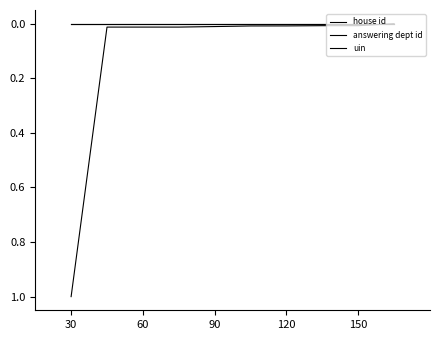

At which category does uin reach its first local valley?

60